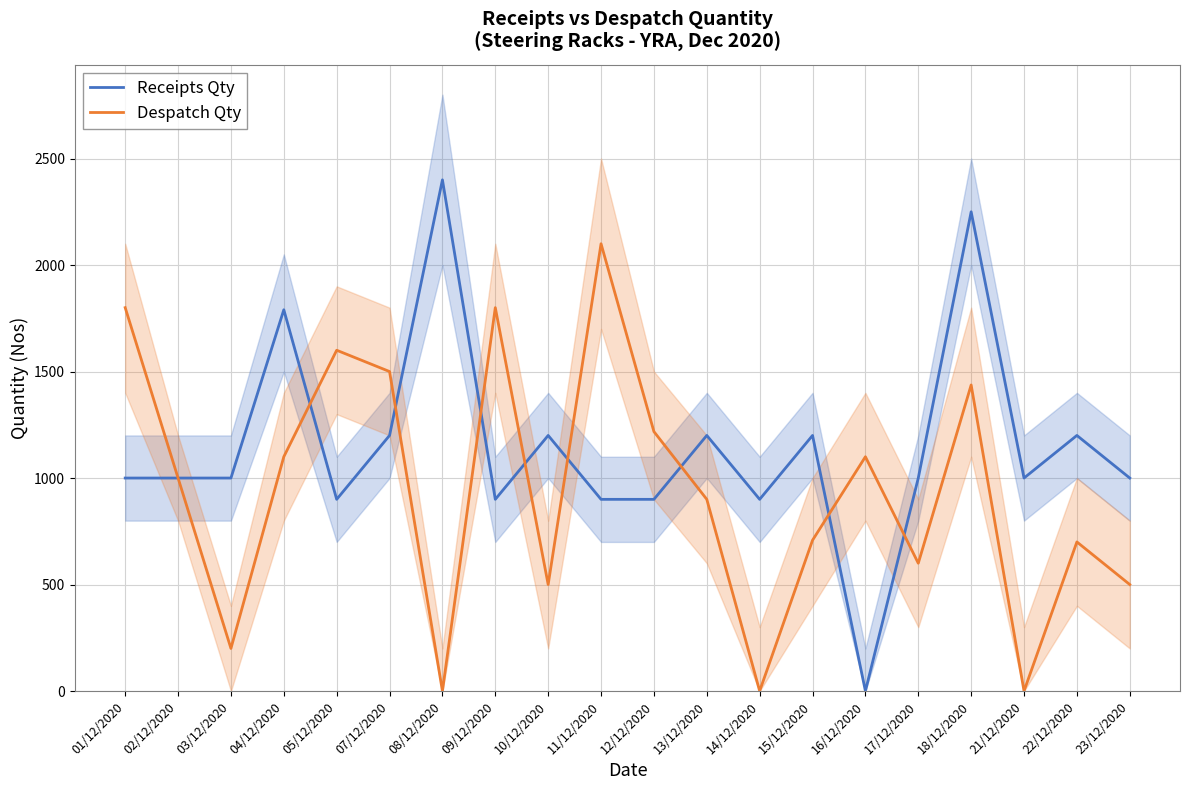

List the series in order of their peak value, lowest first.

Despatch Qty, Receipts Qty